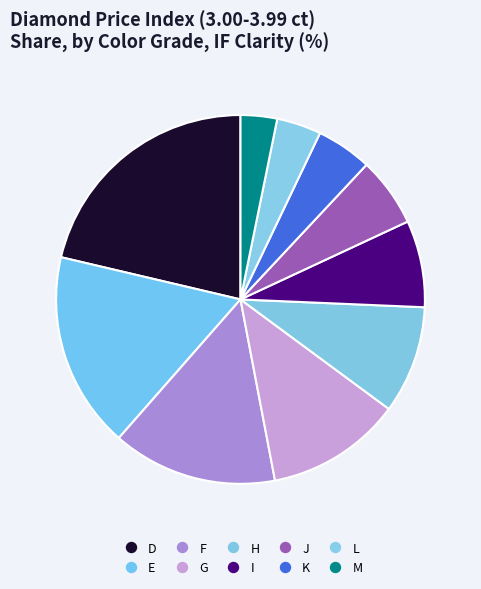

Is I the majority of the pie?

No